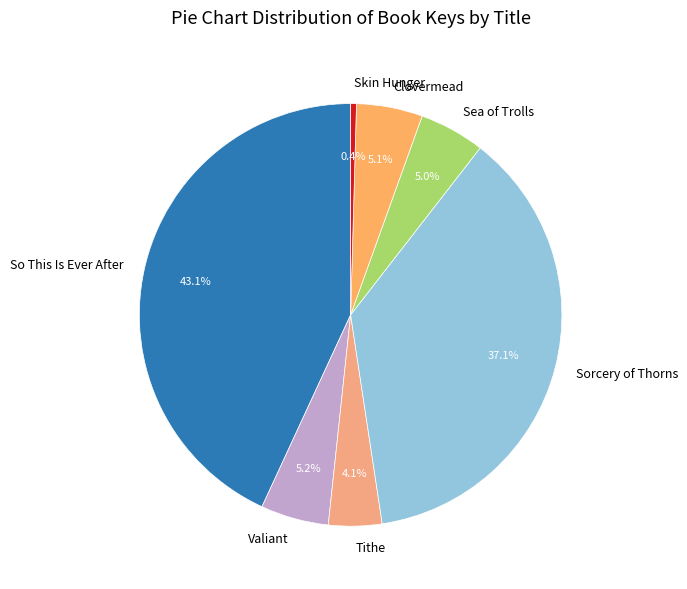

The Clovermead slice represents 5% of the pie. True or false?

True